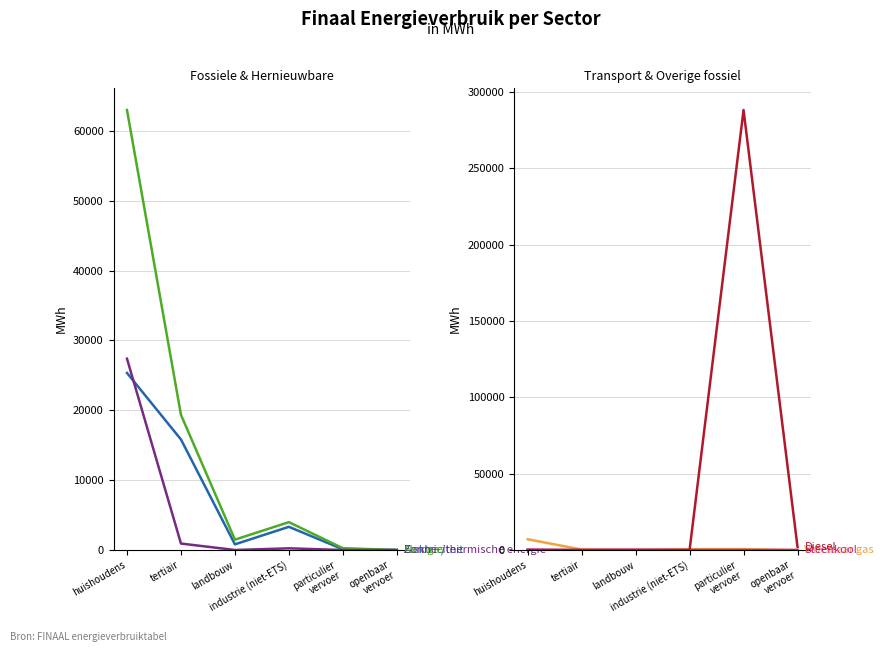

How many interior local valleys does the Steenkool series have?

1